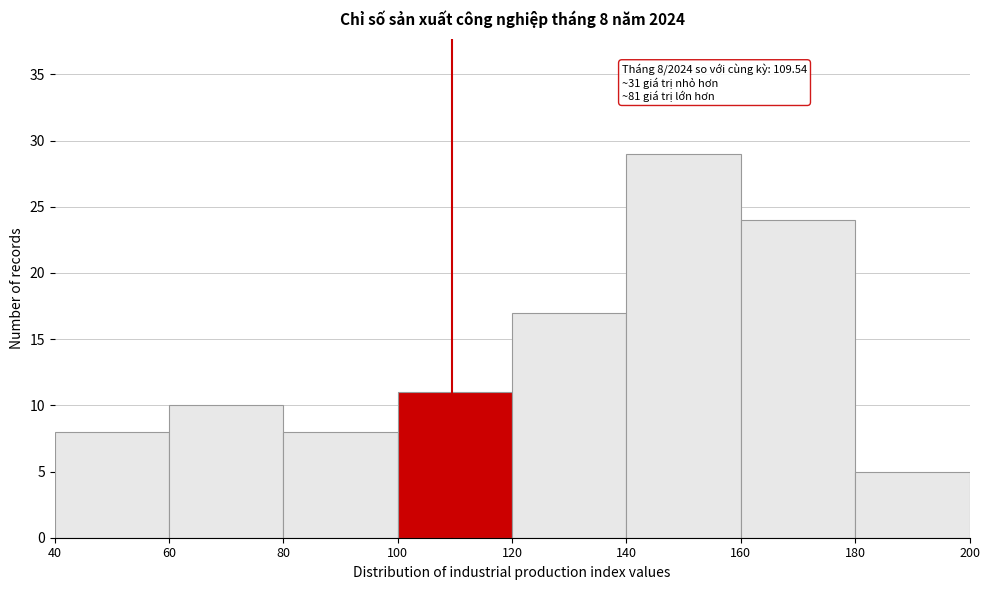

Which range on the x-axis has the tallest bar?

140 to 160